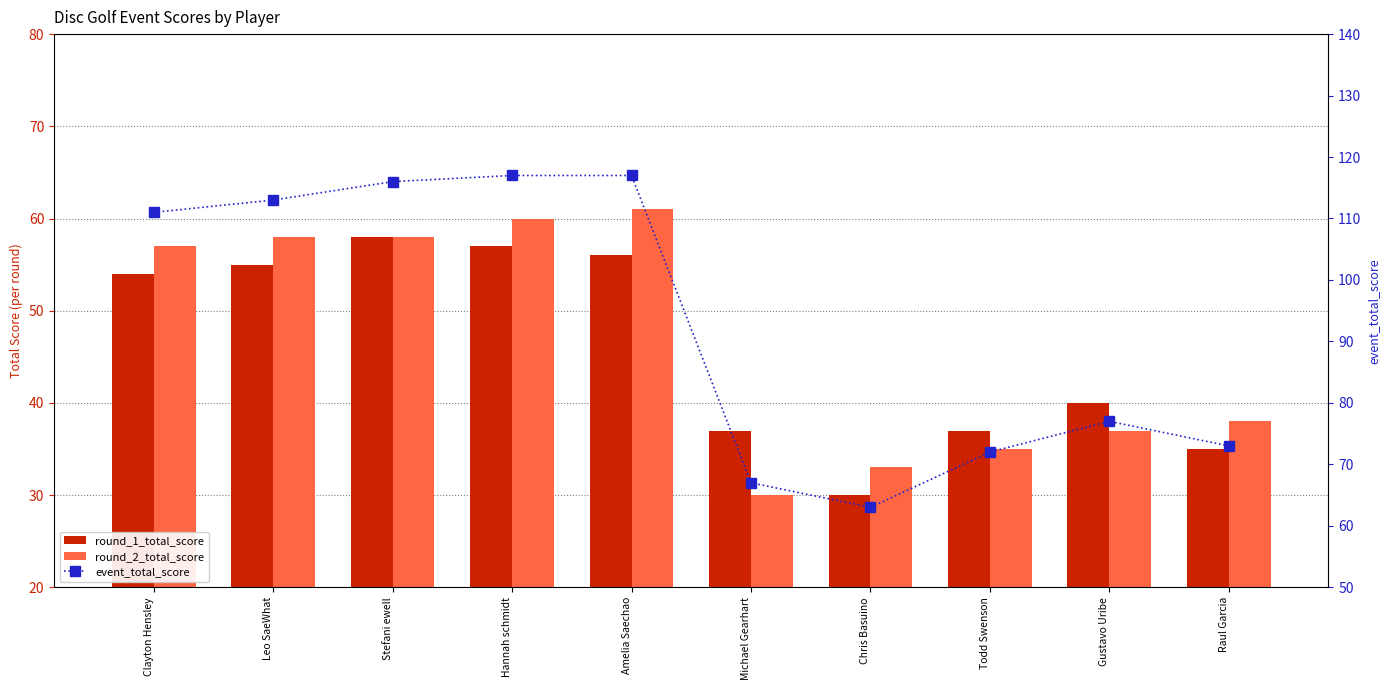

What is the difference between the round_2_total_score values at Michael Gearhart and Stefani ewell?

28